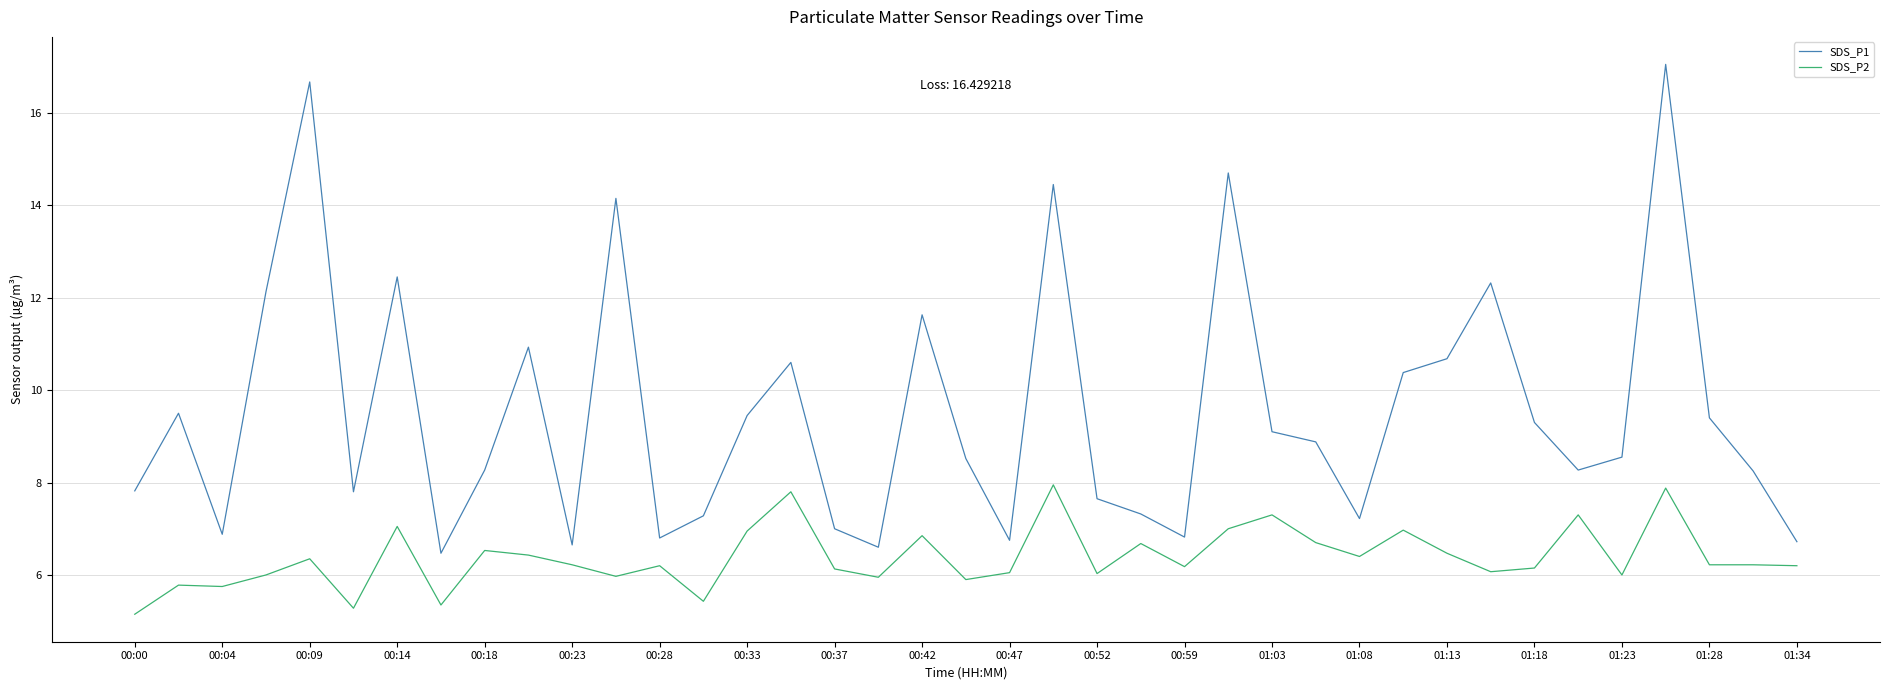

What is the minimum value for SDS_P1?

6.5